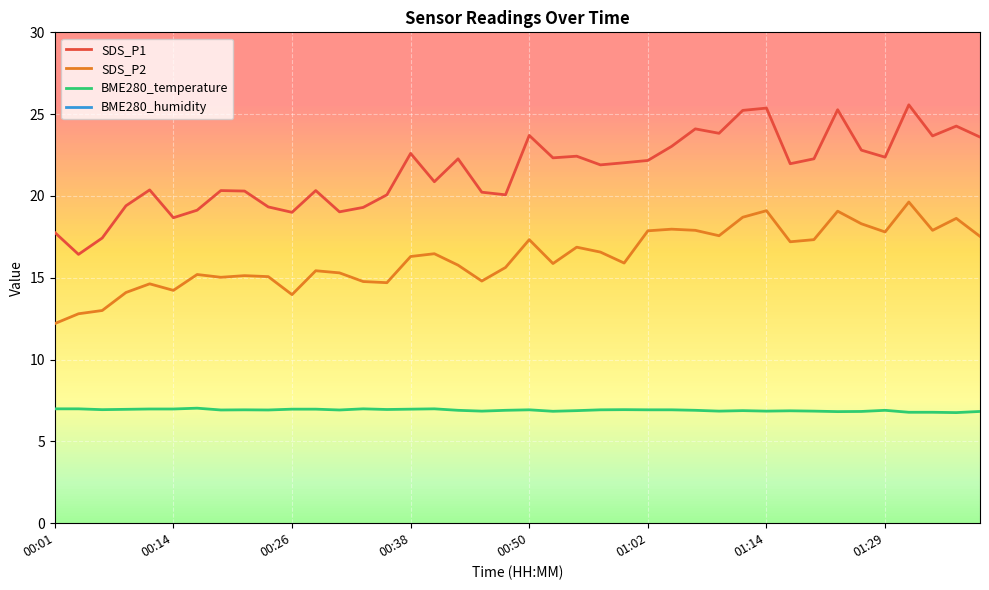

At how many categories does at least one series exceed 82?

40